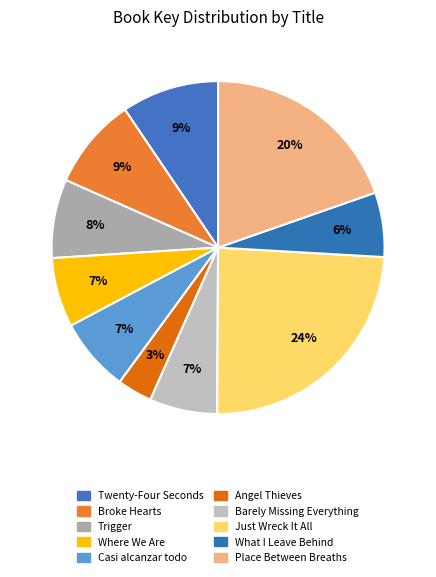

Rank the categories by value from lowest to highest.

Angel Thieves, What I Leave Behind, Barely Missing Everything, Where We Are, Casi alcanzar todo, Trigger, Broke Hearts, Twenty-Four Seconds from Now, Place Between Breaths, Just Wreck It All